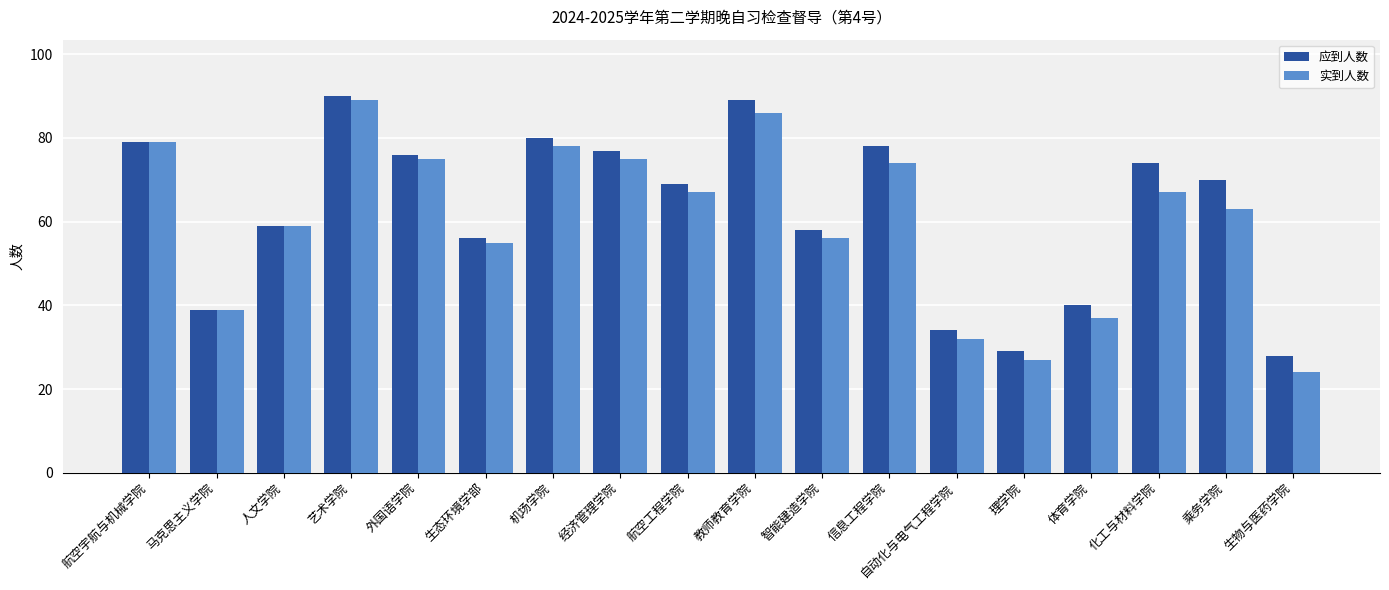

The value of 应到人数 at 外国语学院 is 76. True or false?

True